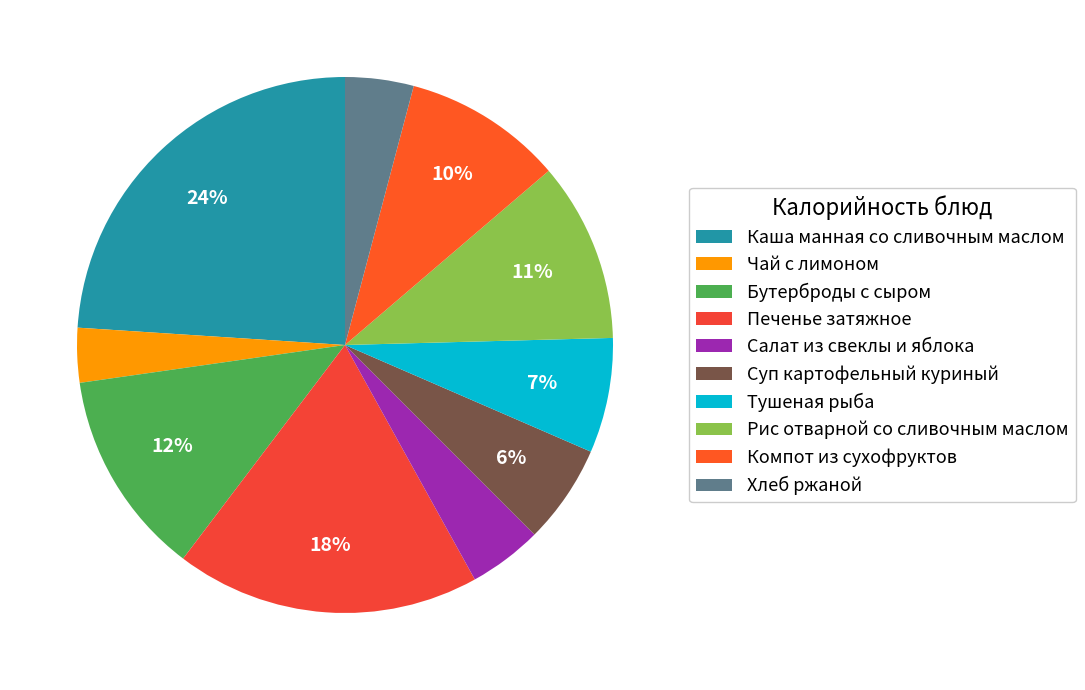

What is the smallest slice in the pie chart?

Чай с лимоном